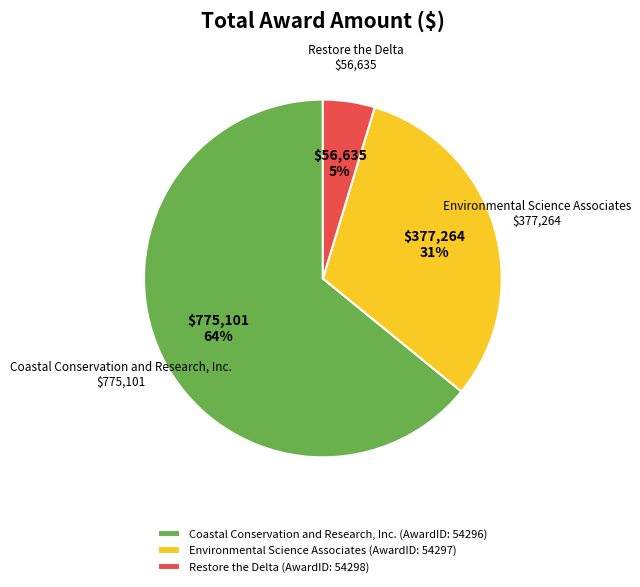

How many slices are in this pie chart?

3